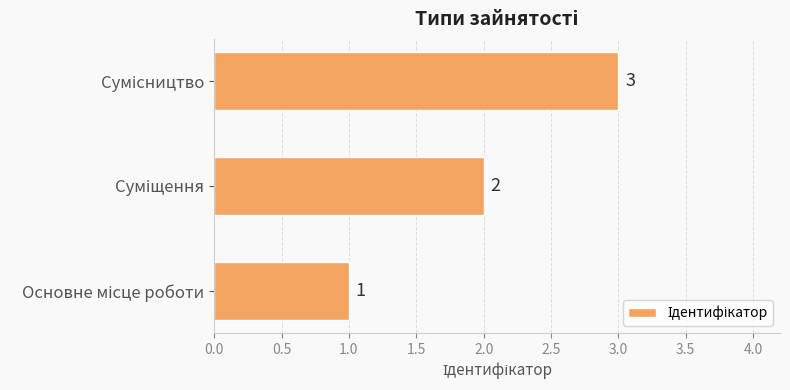

What is the sum of all values?

6